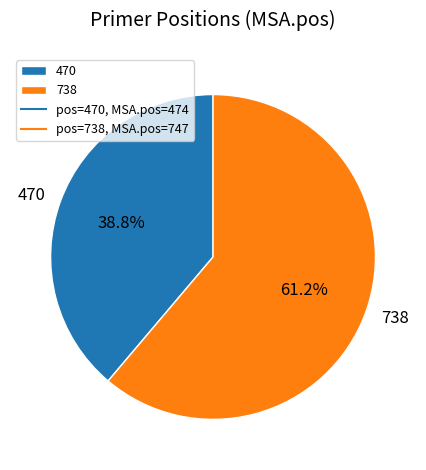

What portion of the pie excludes 470?

61.2%